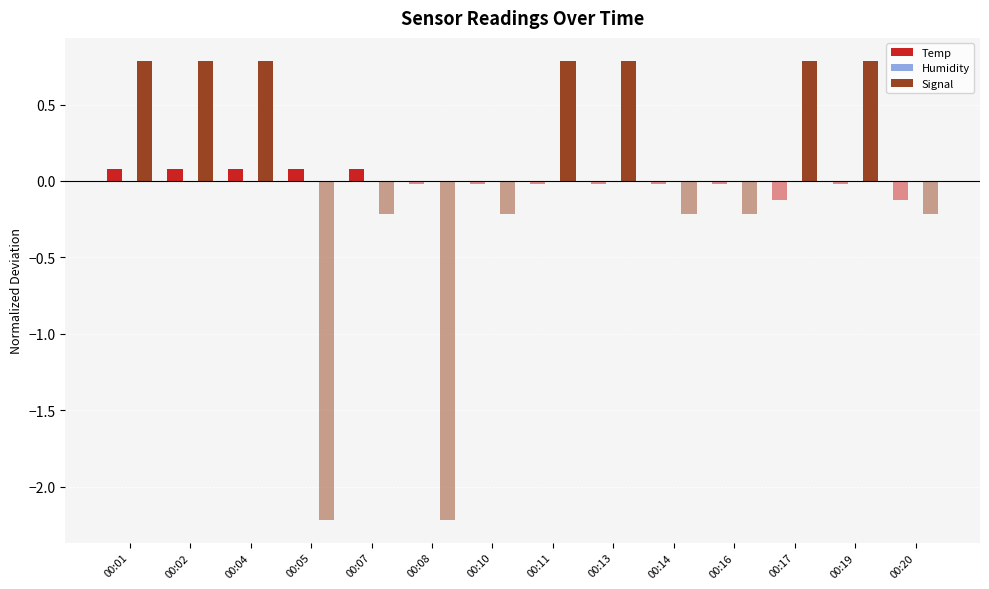

Is the value of Temp at 00:02 greater than the value of Signal at 00:16?

Yes